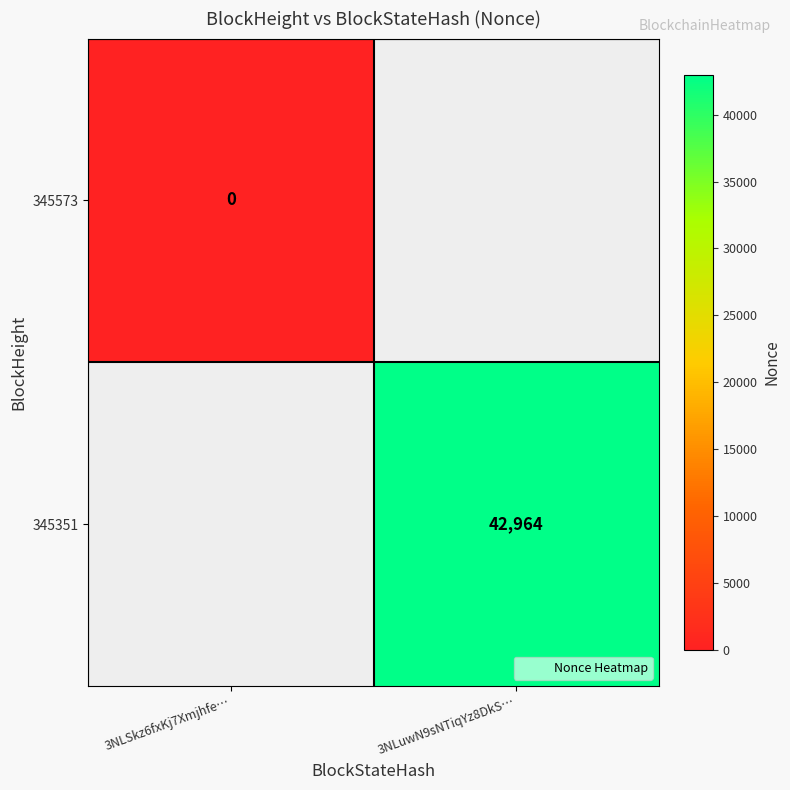

What is the maximum value shown in the chart?

42964.0